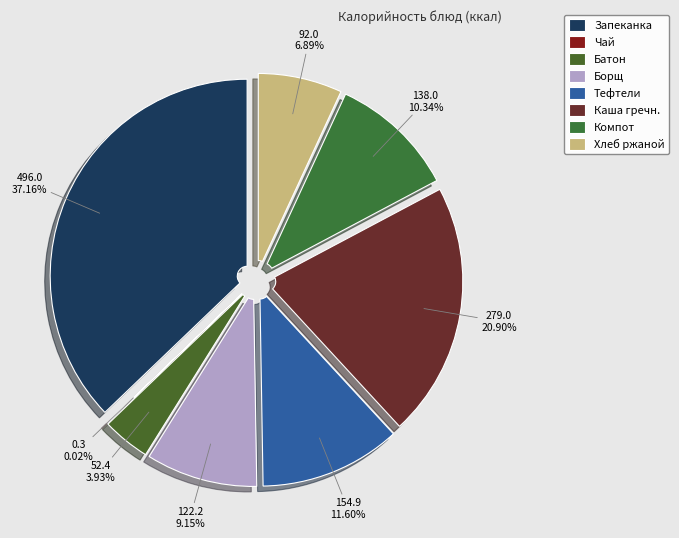

Is it true that Компот из черной смородины is 1% of the pie?

False